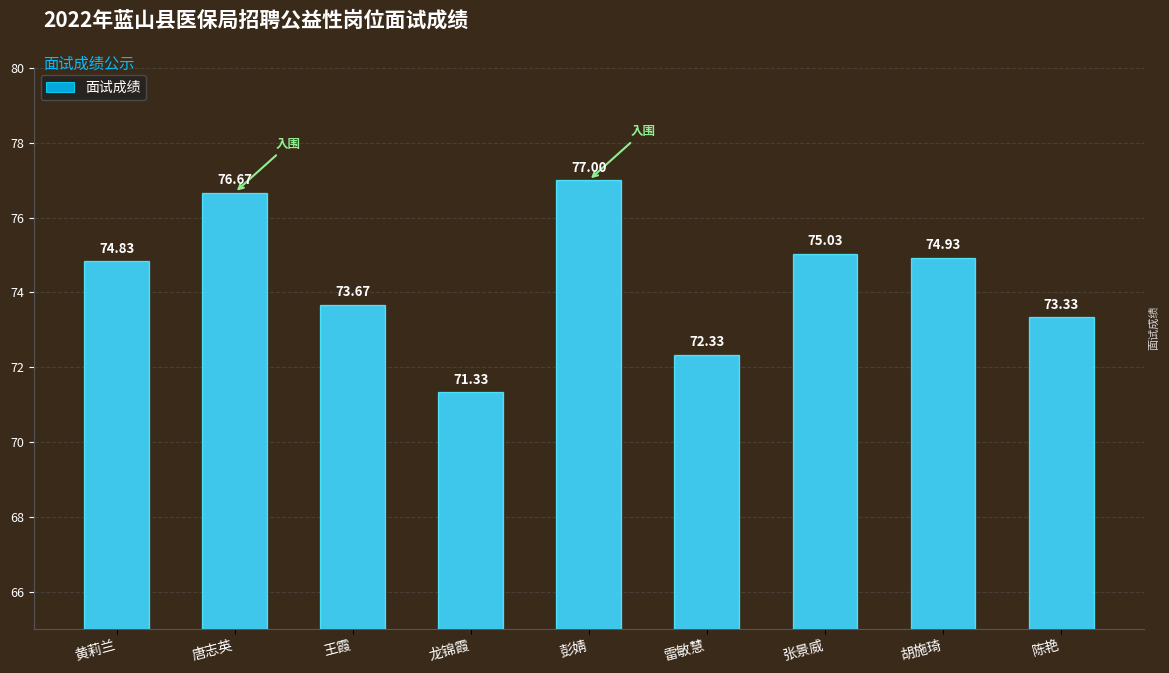

What is the change in value from 雷敏慧 to 张景威?

+2.7